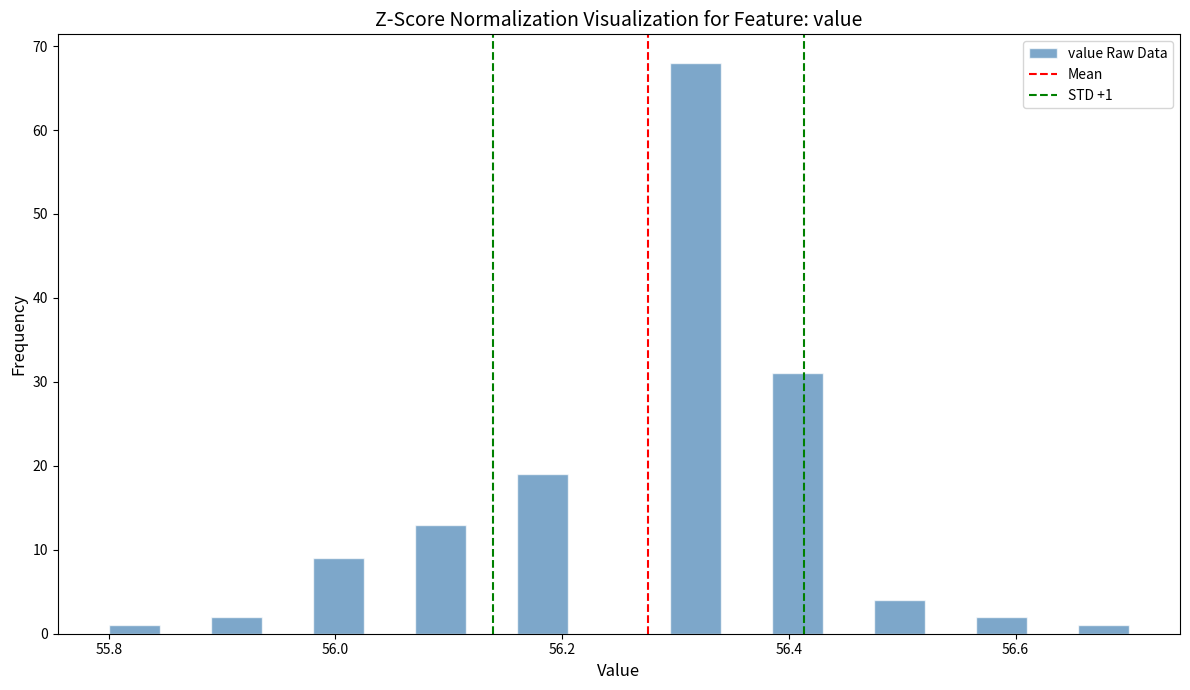

Read against the x-axis, roughly where is the centre of the tallest bar?

56.32